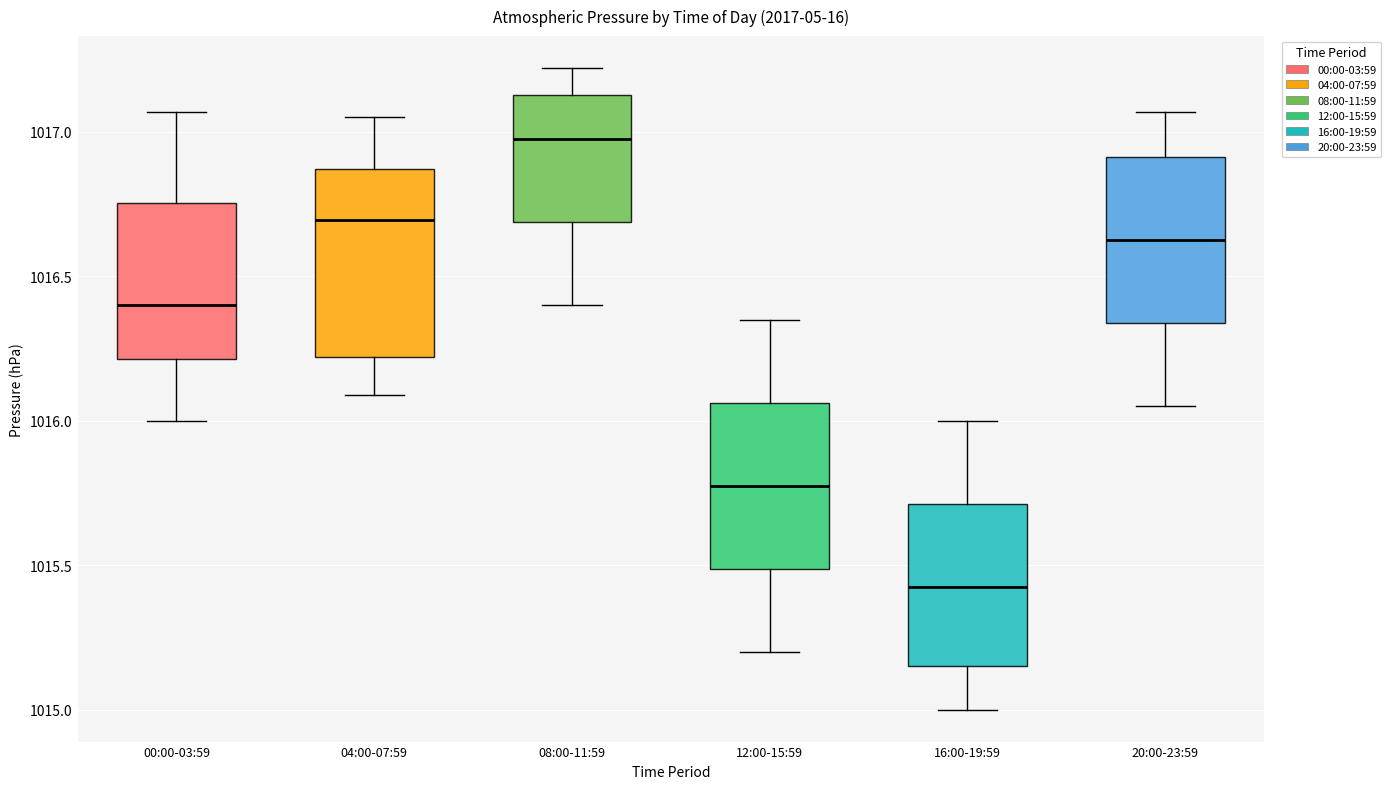

Which box is the tallest, from its lower edge to its upper edge?

04:00-07:59